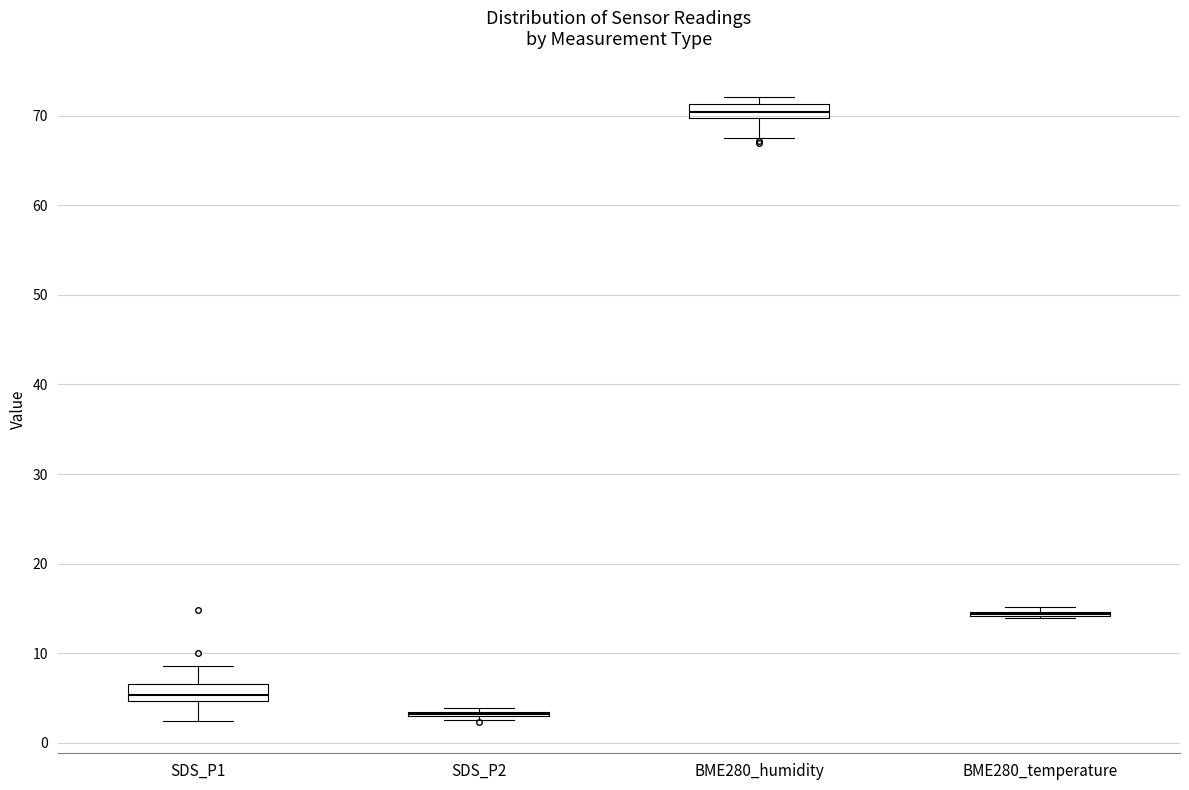

Reading left to right, transcribe this box plot: for each box, give where its median line is, the range the box spans, and where its two whiskers end, as read against the y-axis. The values are not printed on the chart, so give them approximately, as read against the axis.

SDS_P1: median 5 (inside the box), box 5 to 7, whiskers 2 to 9
SDS_P2: box collapsed to a line at 3, whiskers 3 to 4
BME280_humidity: median 70 (inside the box), box 70 to 71, whiskers 68 to 72
BME280_temperature: box collapsed to a line at 14, whiskers 14 to 15